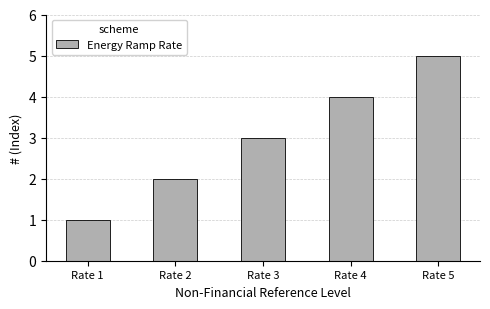

How many bars are there in total?

5